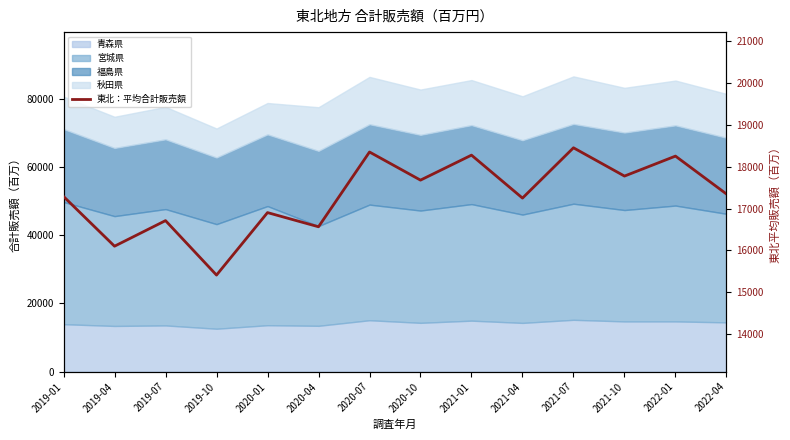

What is the change in value from 2019-10 to 2022-04?

+1940